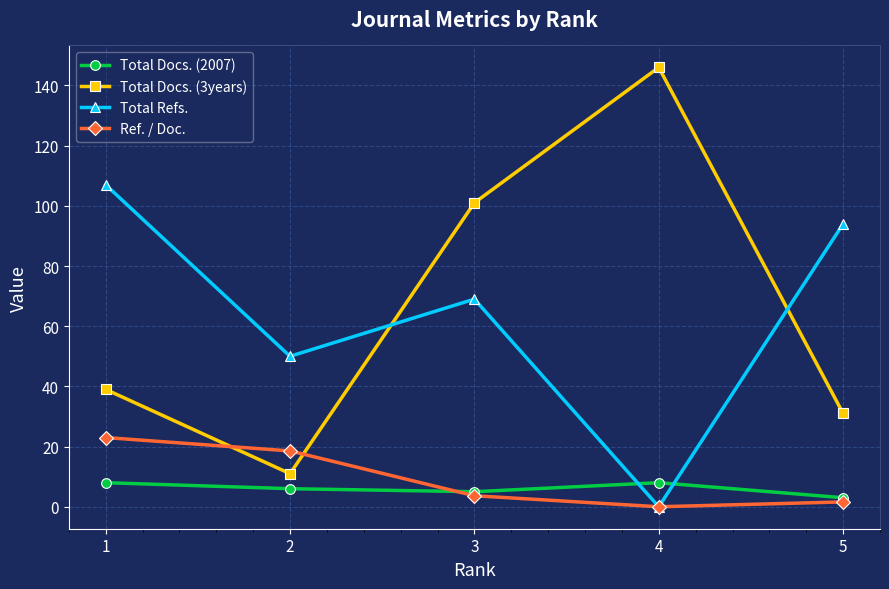

How many times do Total Docs. (2007) and Total Refs. cross each other?

2